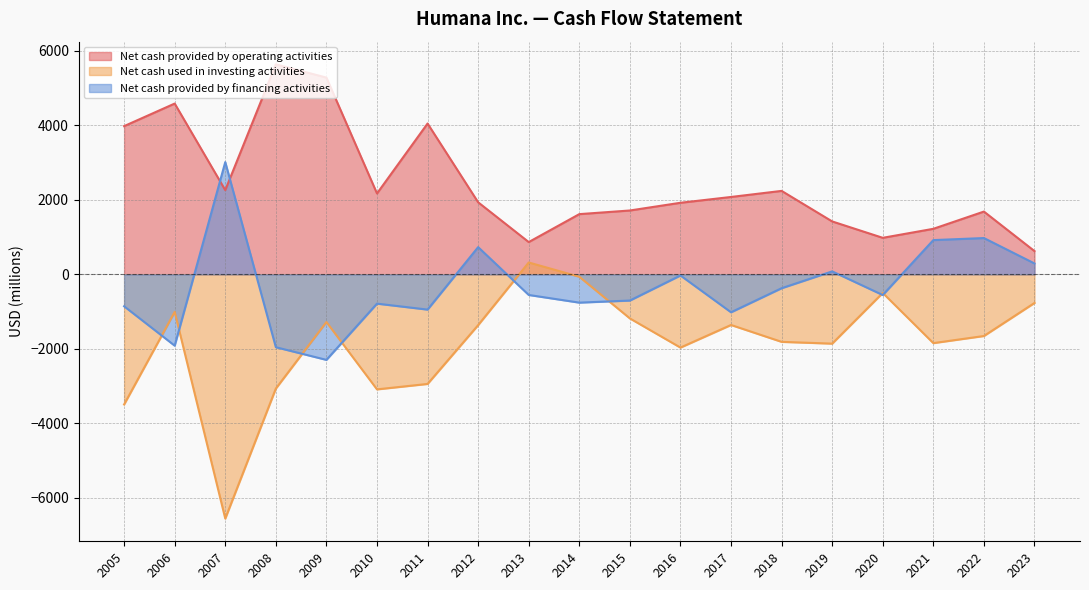

How many lines are shown in the chart?

3